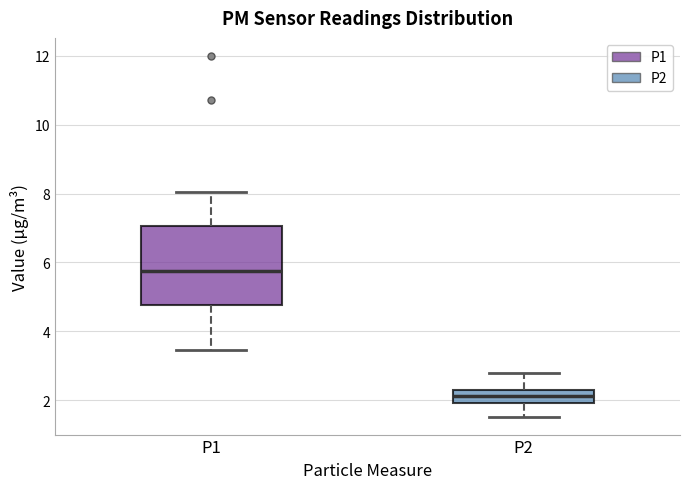

Reading left to right, transcribe this box plot: for each box, give where its median line is, the range the box spans, and where its two whiskers end, as read against the y-axis. The values are not printed on the chart, so give them approximately, as read against the axis.

P1: median 5.8, box 4.8 to 7.0, whiskers 3.4 to 8.0
P2: median 2.2 (inside the box), box 2.0 to 2.2, whiskers 1.6 to 2.8